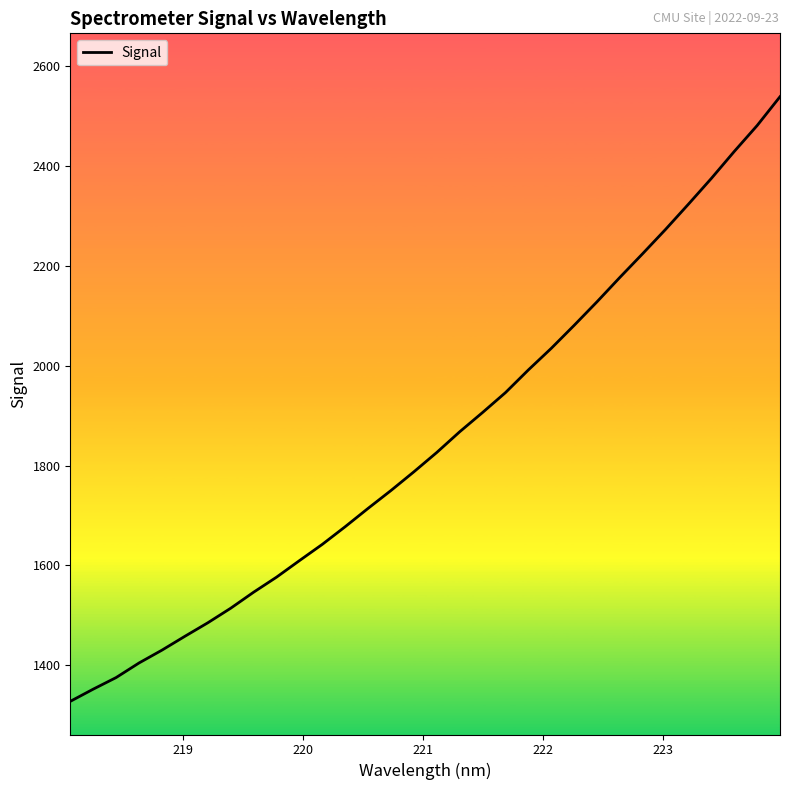

What is the greatest value displayed?

2538.8